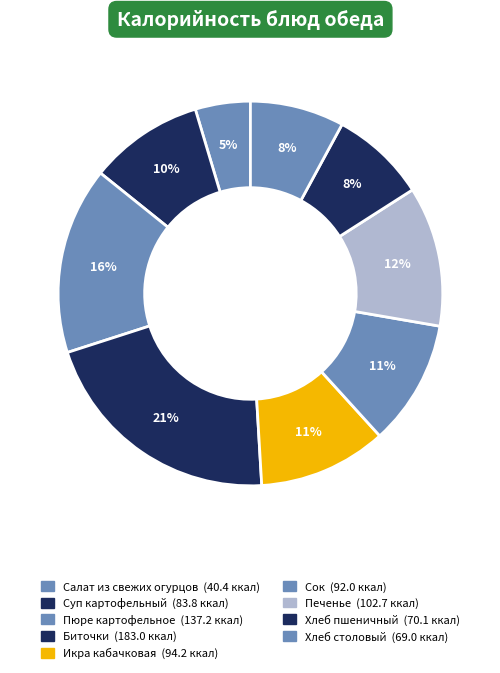

Is the sum of Пюре картофельное and Суп картофельный greater than half?

No